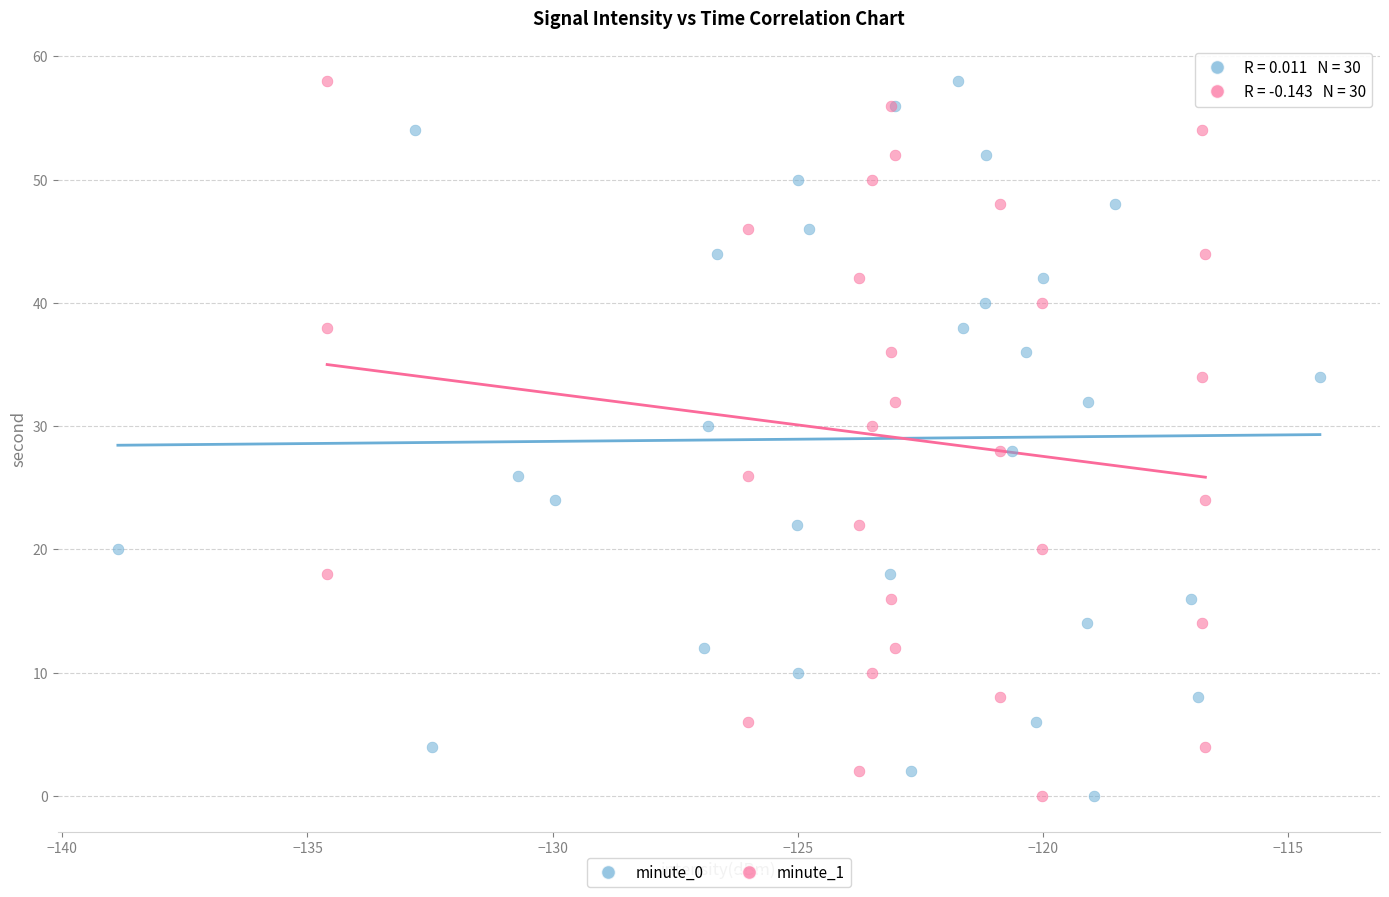

What are all the series names shown in the legend?

minute_0, minute_1